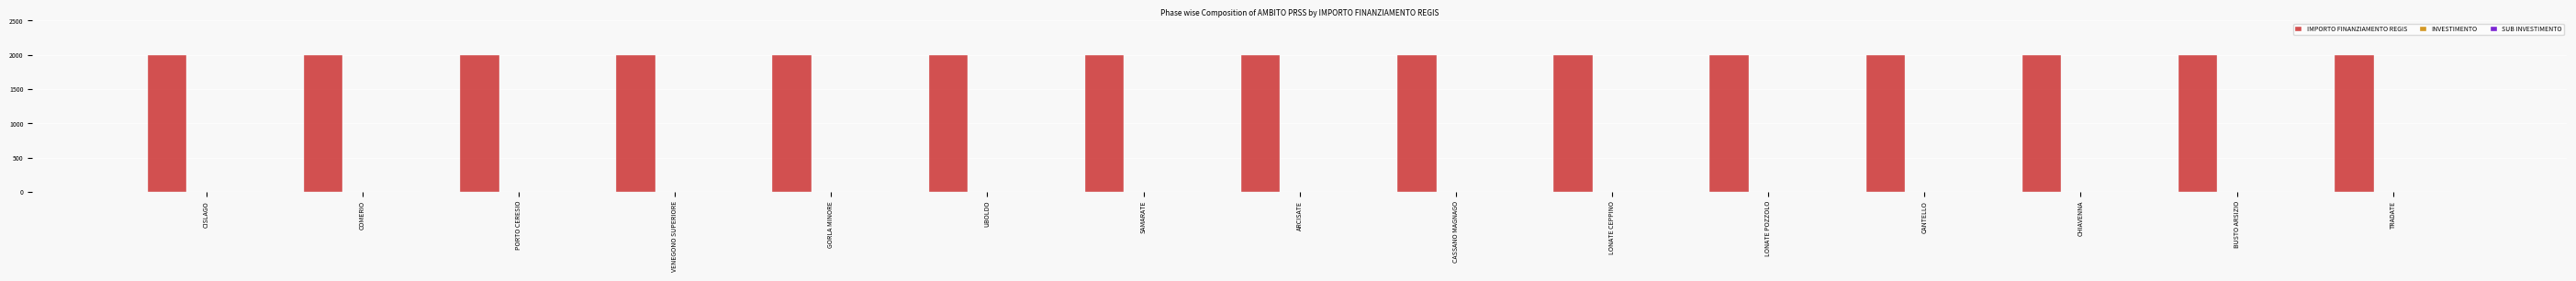

Which series has the largest total across all categories?

IMPORTO FINANZIAMENTO REGIS